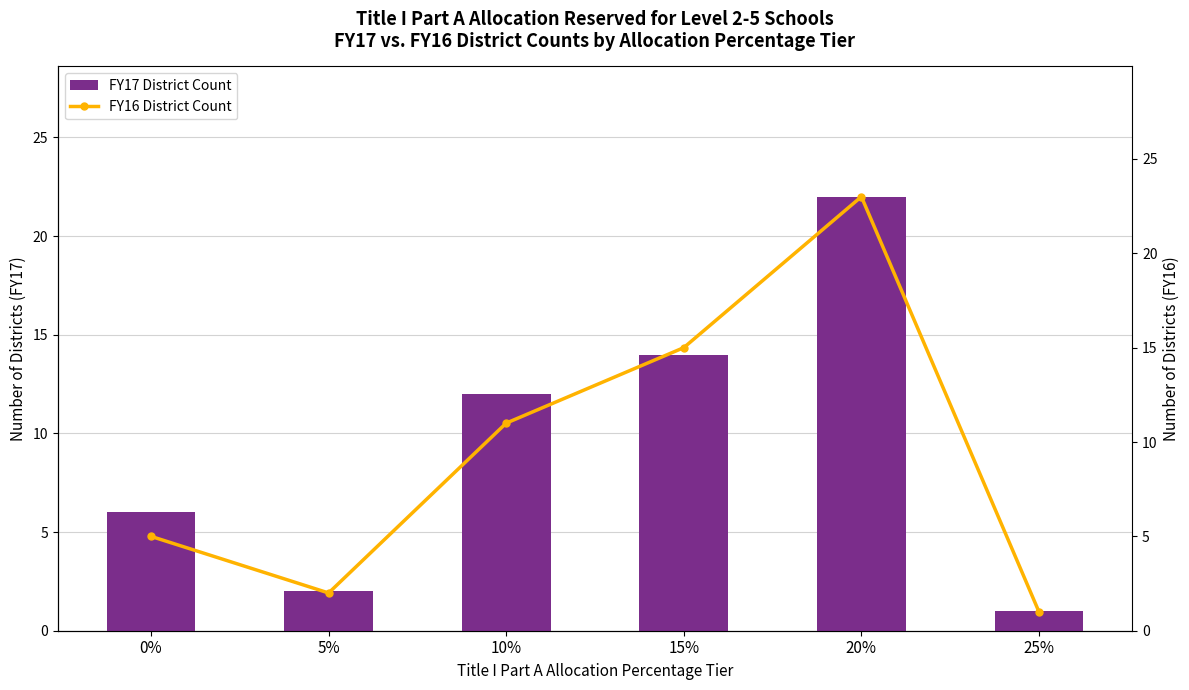

Which series has the largest total across all categories?

FY17 District Count